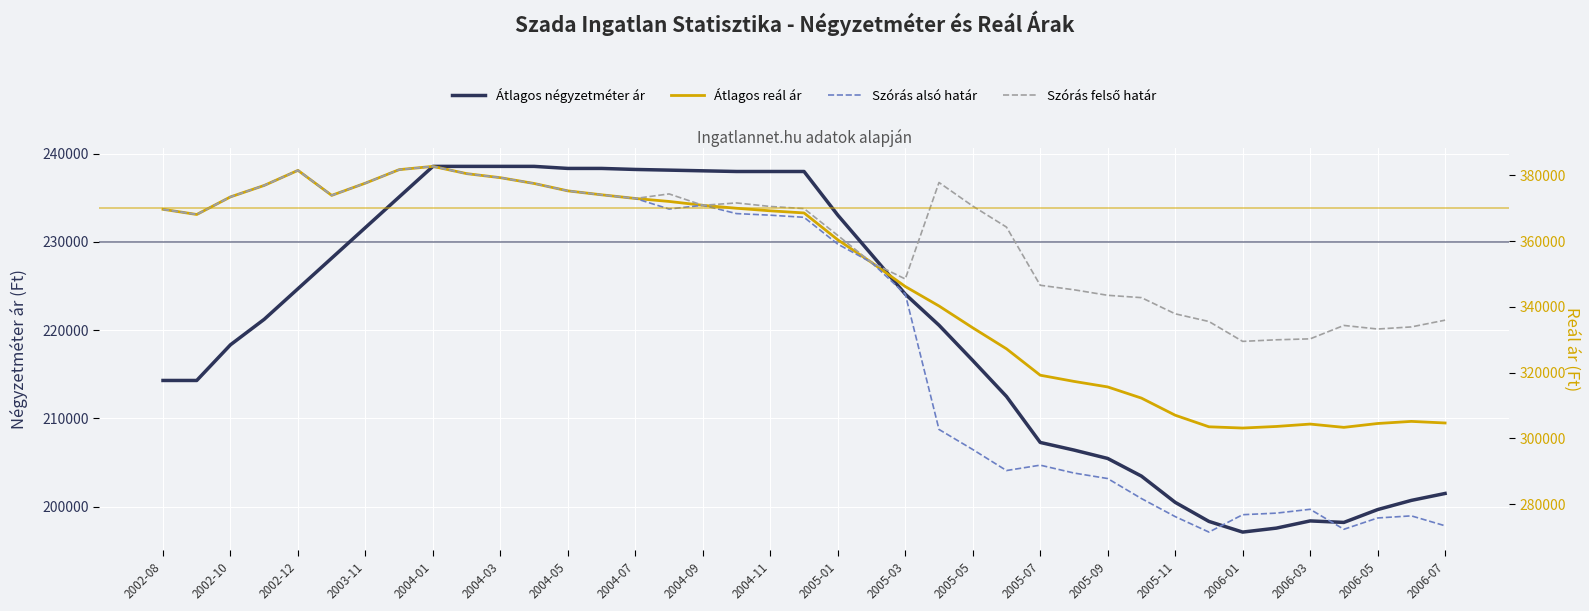

Is the value of Átlagos négyzetméter ár at 22 greater than the value of Átlagos reál ár at 2002-10?

No